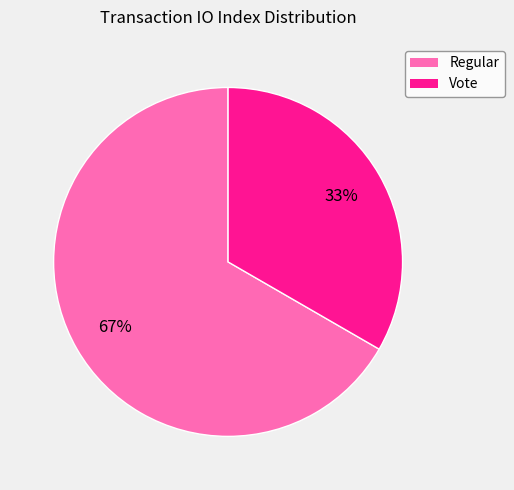

To the nearest percent, what percentage of the pie is Vote?

33%